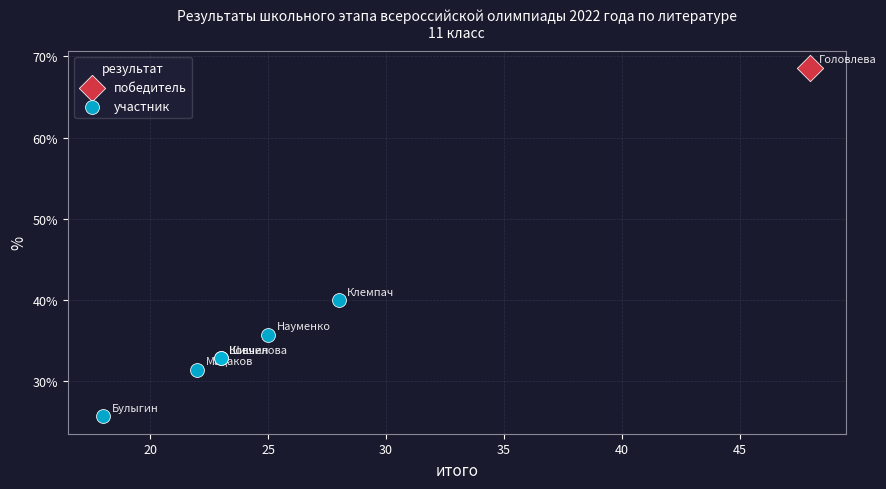

What are all the series names shown in the legend?

победитель, участник